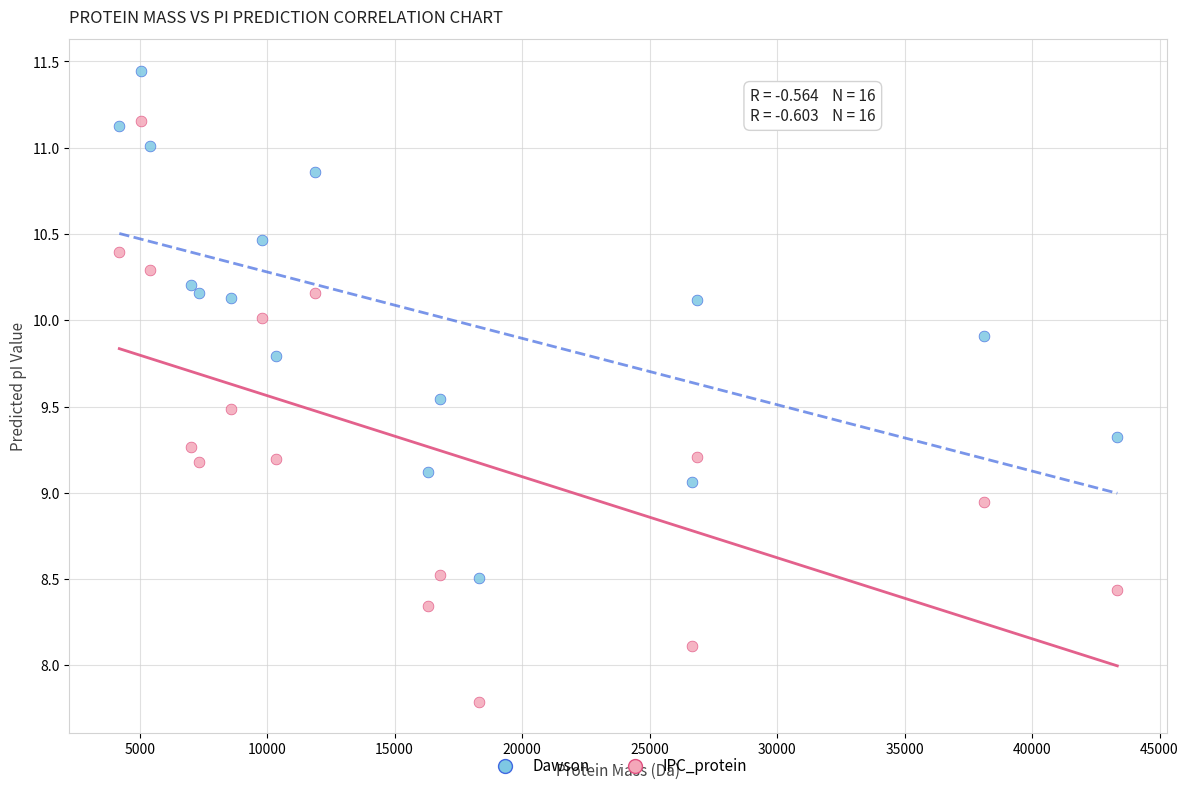

Which series contains the lowest Y value?

IPC_protein